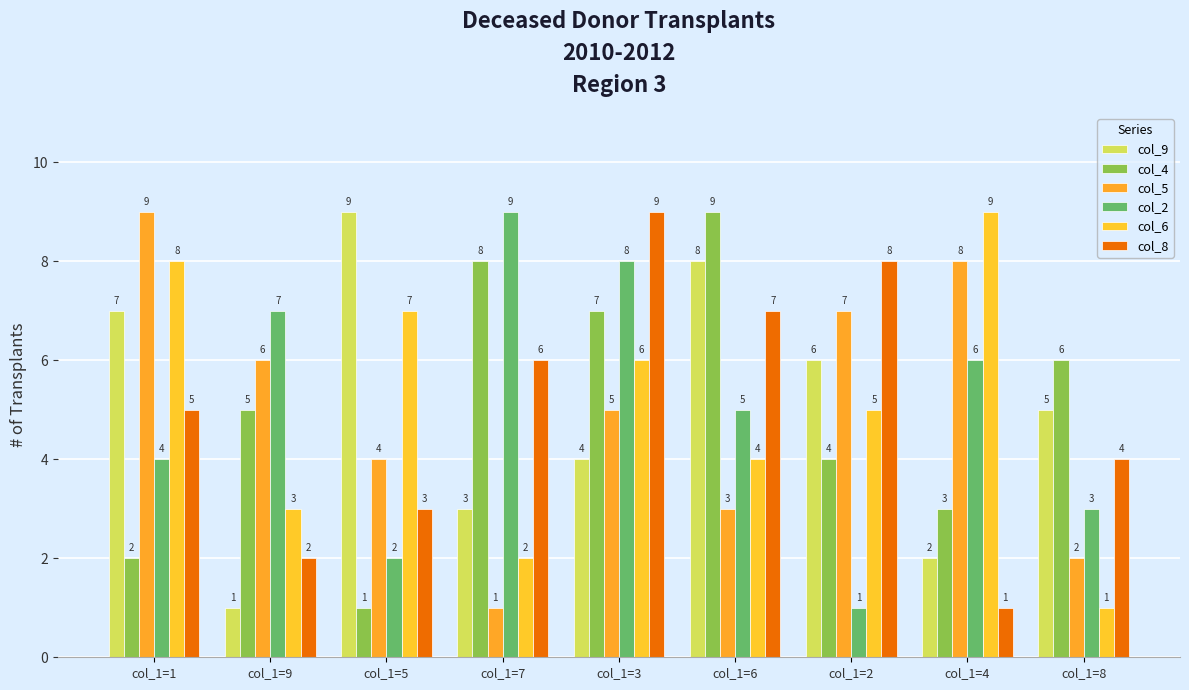

What is the average value of the col_4 series?

5